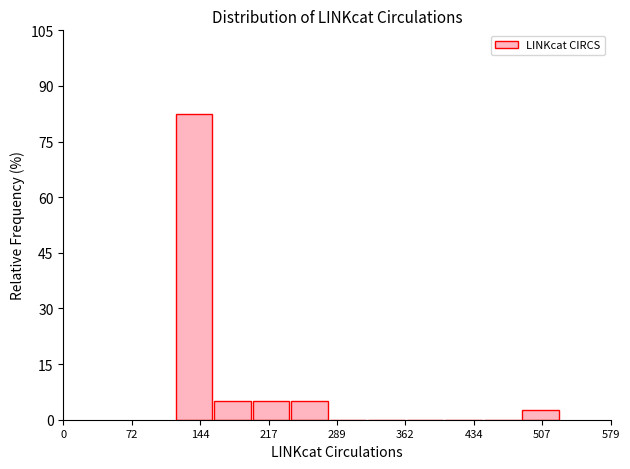

Which range on the x-axis has the tallest bar?

120 to 160